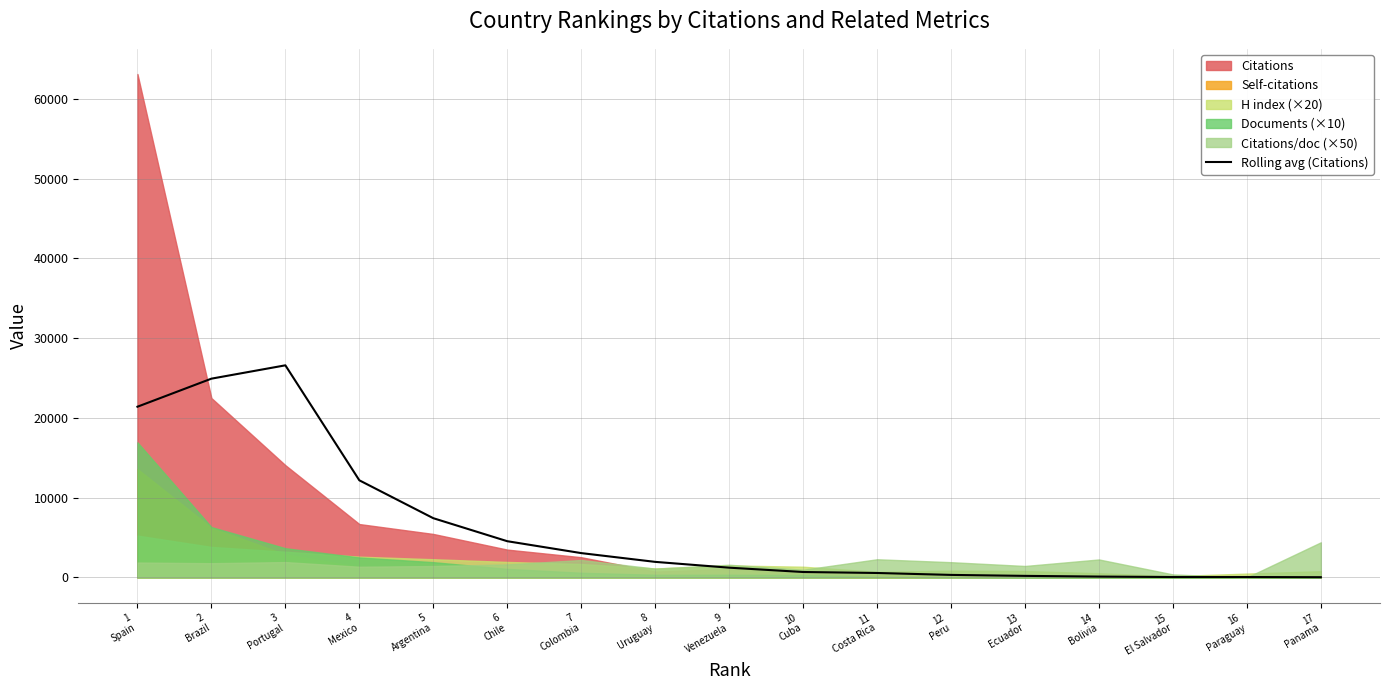

Which has a higher value, 3
Portugal or 1
Spain?

3
Portugal